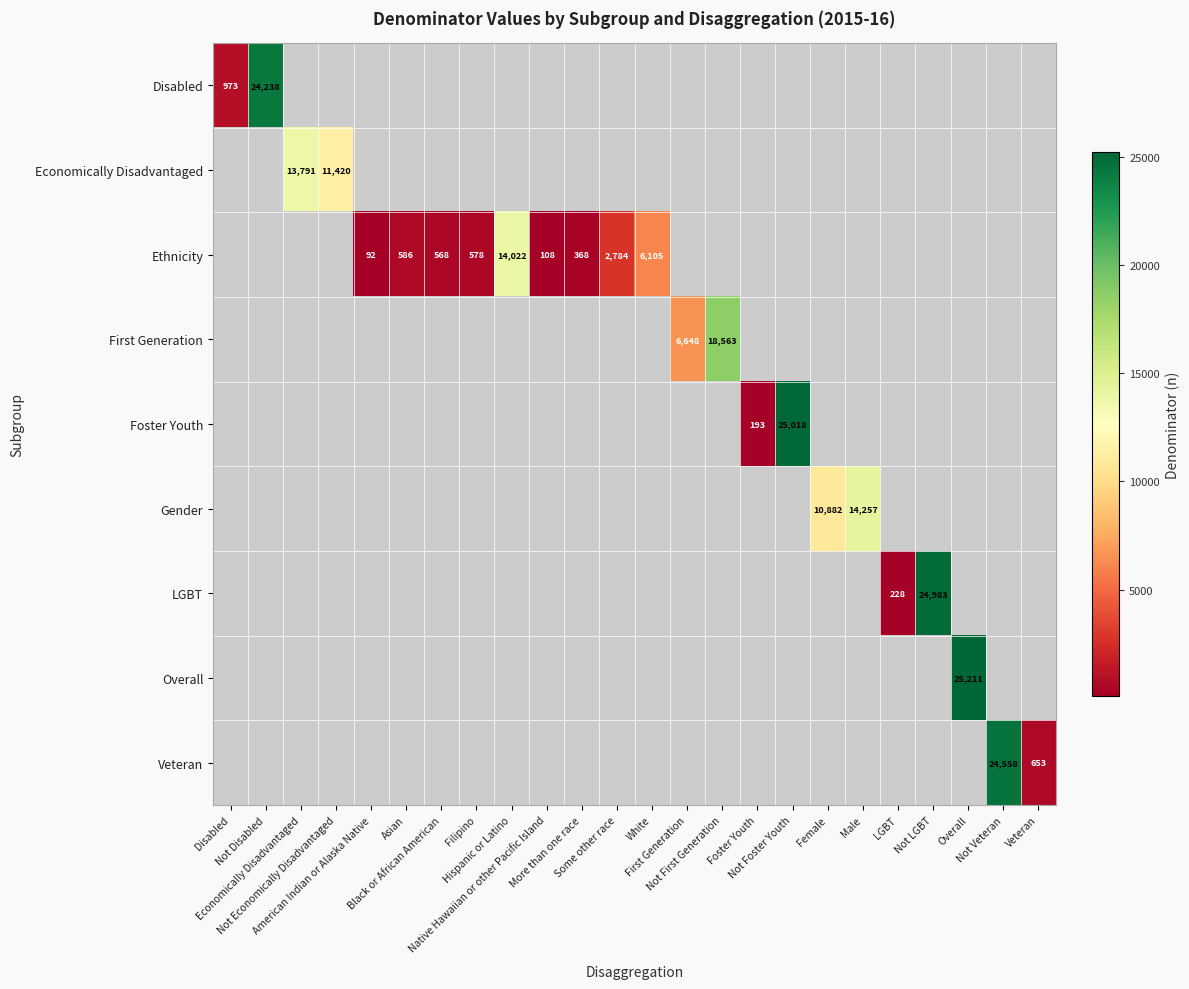

What is the minimum value shown in the chart?

92.0